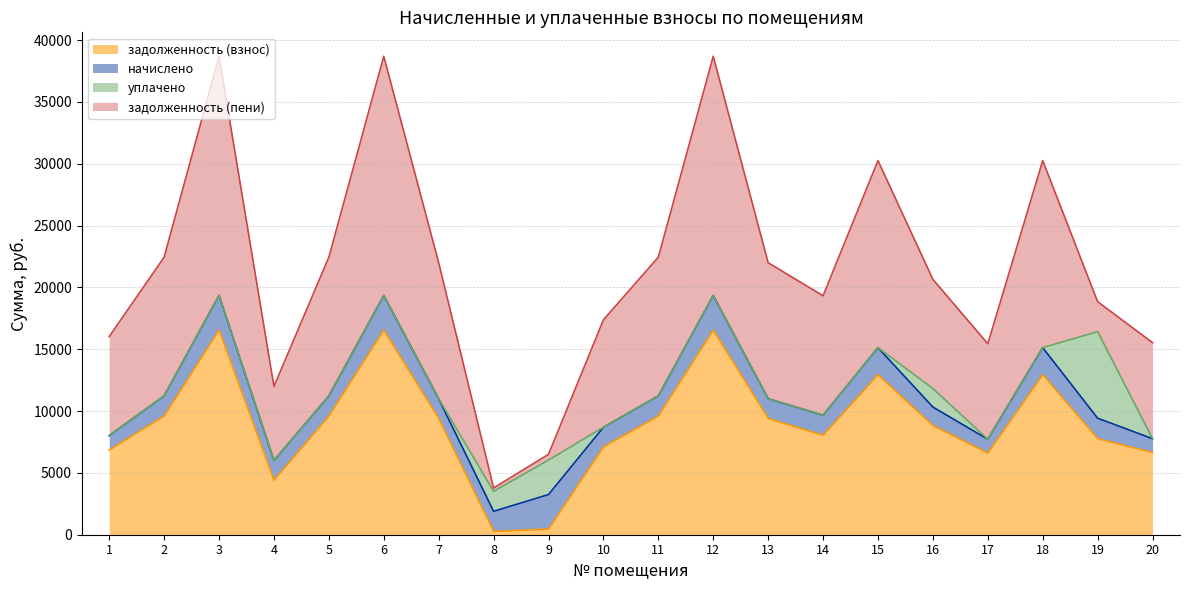

The value of задолженность (взнос) at 1 is 6854.4. True or false?

True